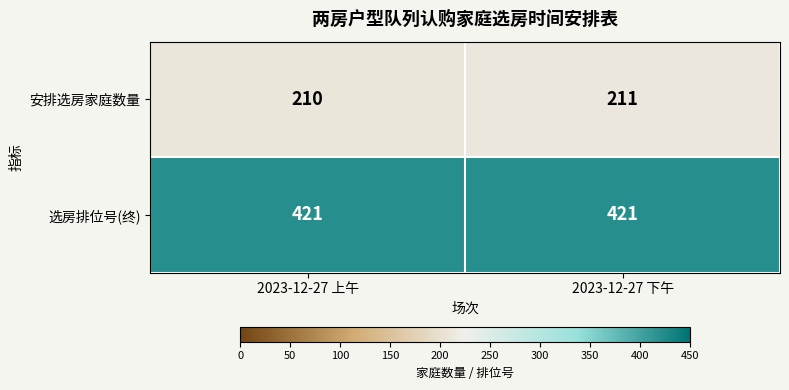

List the series in order of their peak value, highest first.

选房排位号(终), 安排选房家庭数量